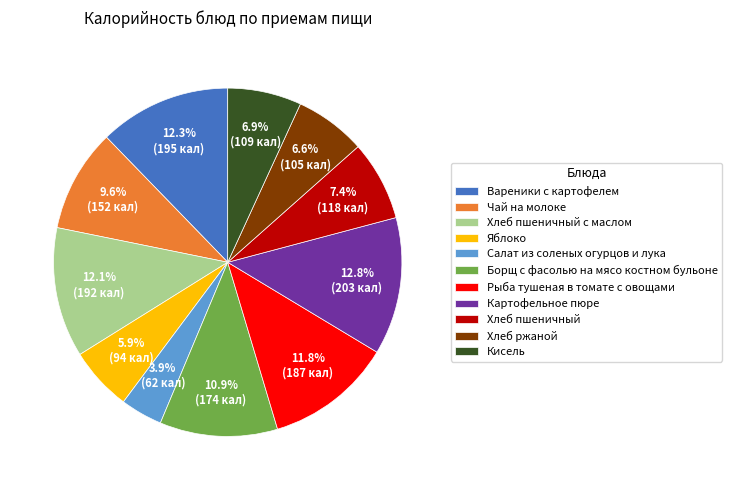

Is Вареники с картофелем the majority of the pie?

No